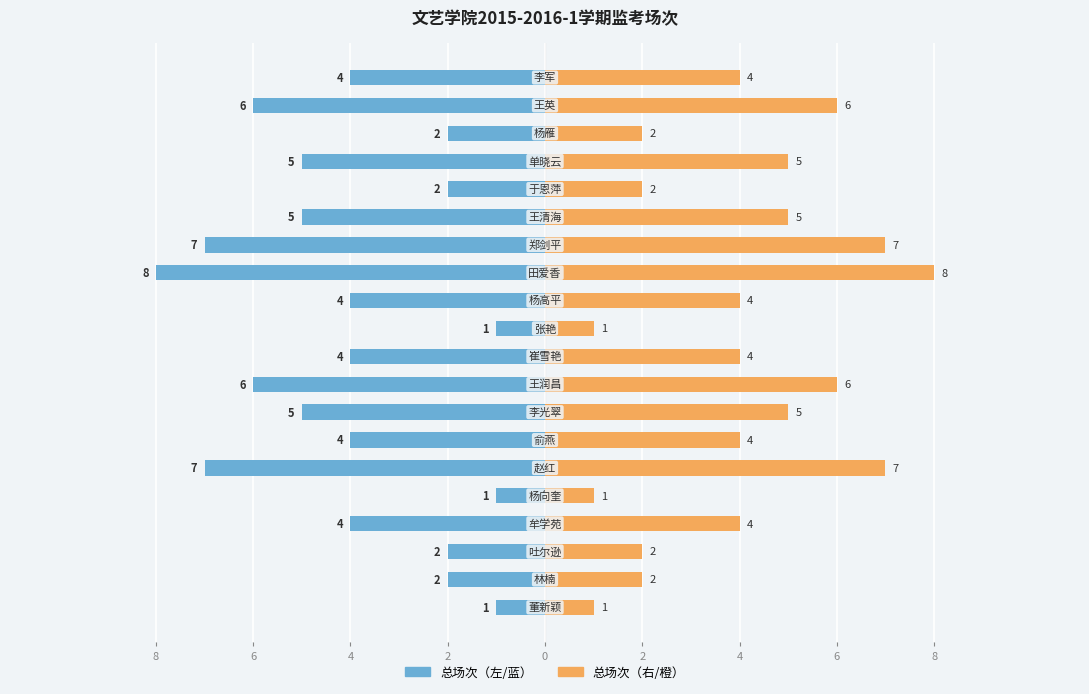

What is the difference between the highest and lowest values at 6?

4